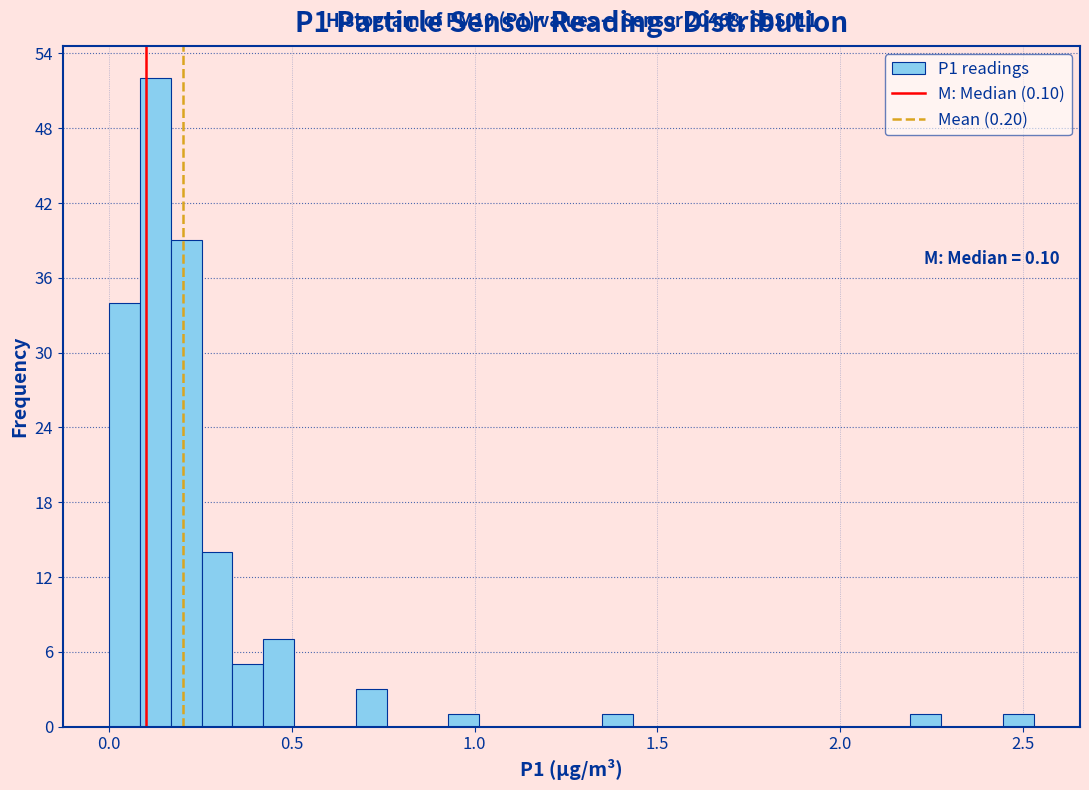

Read against the x-axis, roughly where is the centre of the tallest bar?

0.15